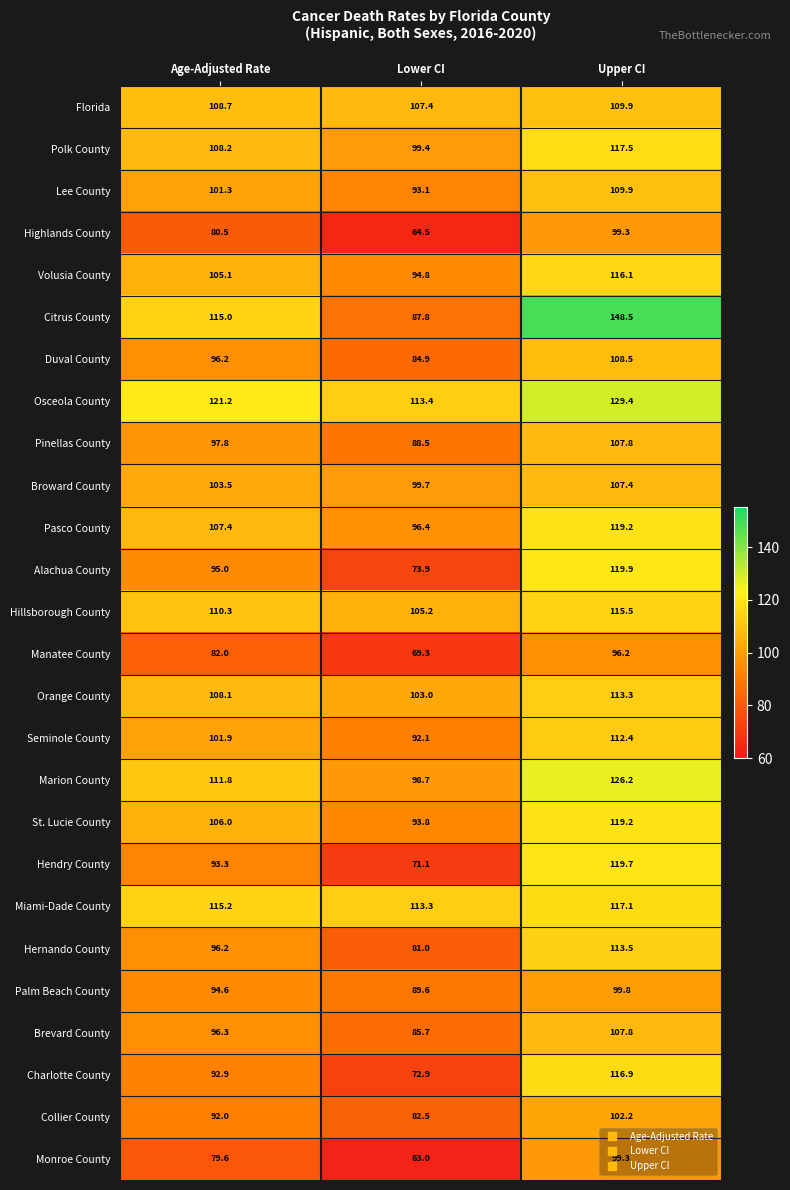

Rank the categories by Miami-Dade County value from highest to lowest.

Upper CI, Age-Adjusted Rate, Lower CI